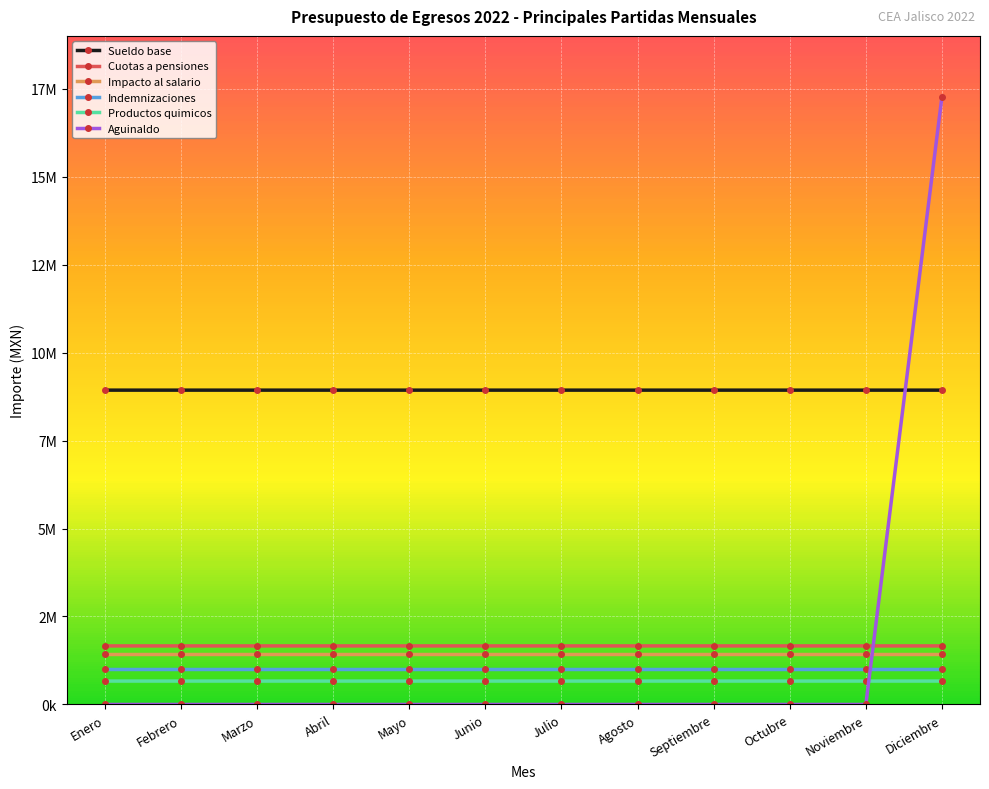

Is the value of Indemnizaciones at Septiembre greater than the value of Sueldo base at Noviembre?

No